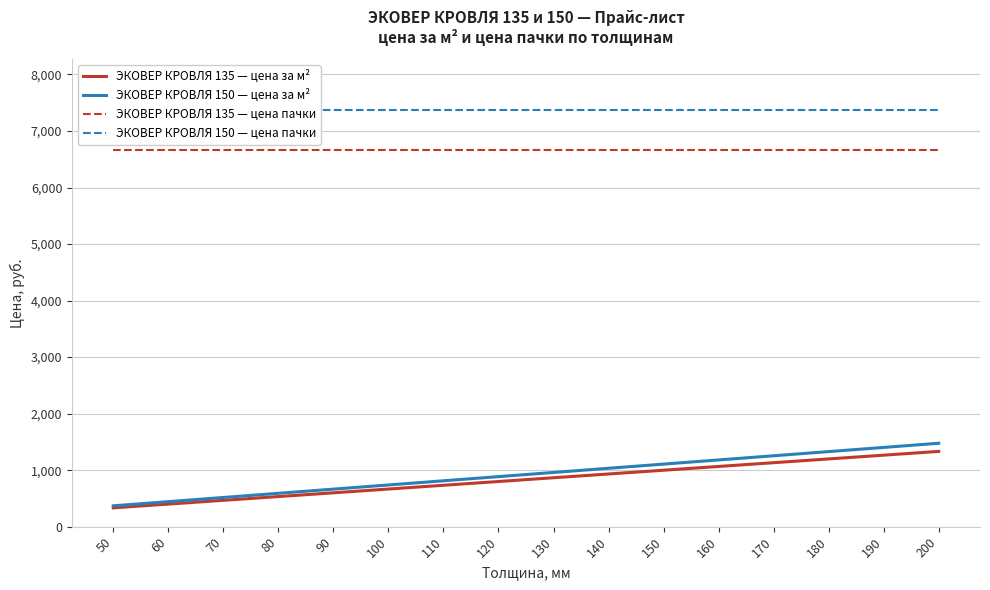

What is the maximum value shown in the chart?

7380.0